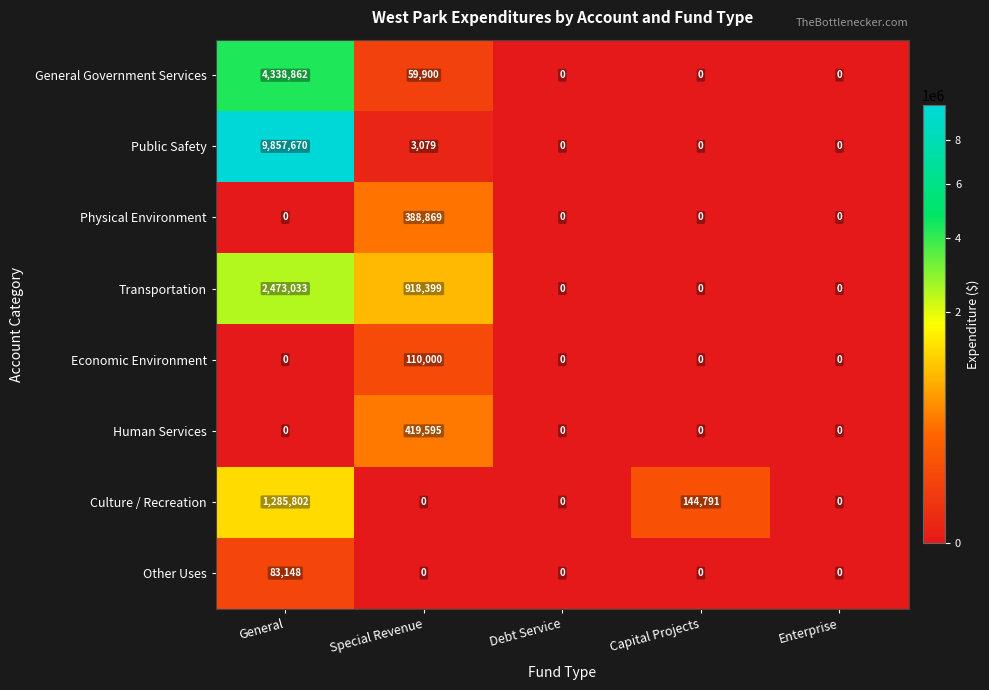

Which series has the widest spread of values?

Public Safety